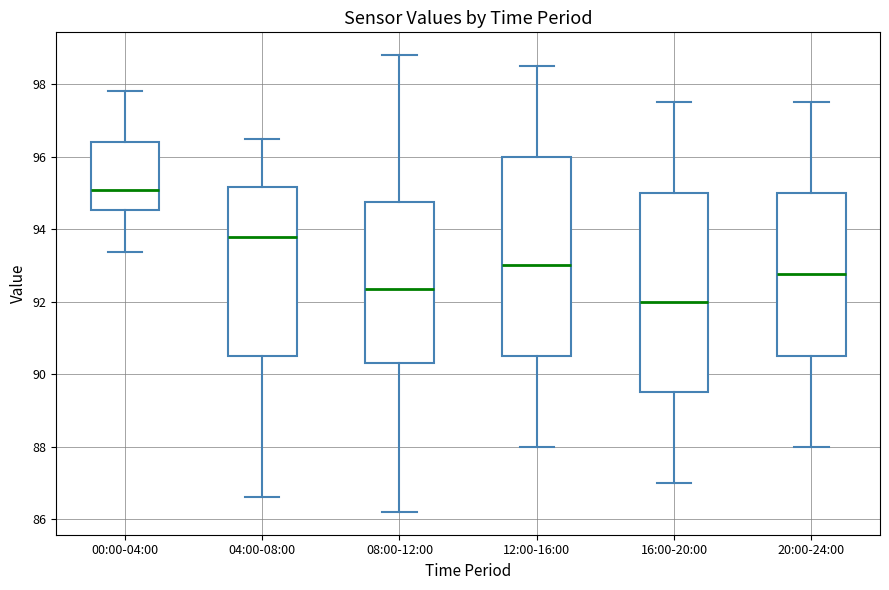

Which box's median line is the highest?

00:00-04:00